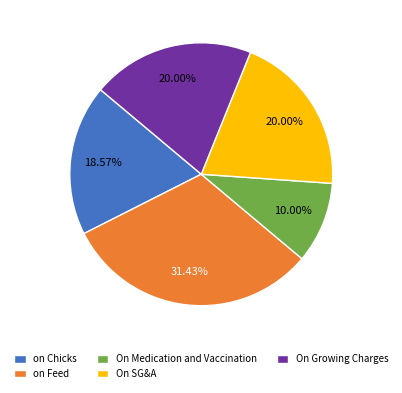

Which category has the smallest portion of the pie?

On Medication and Vaccination